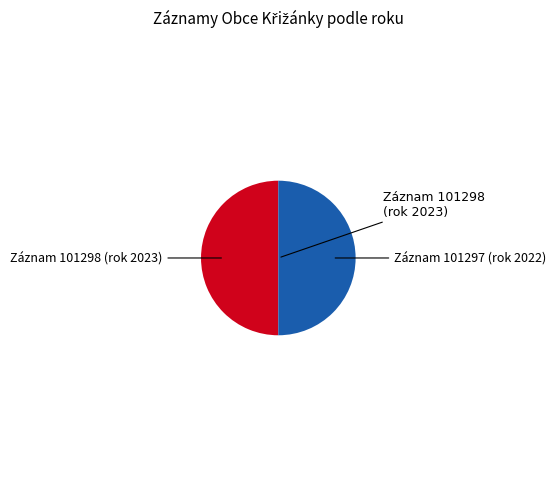

To the nearest percent, what is the average slice percentage?

50%